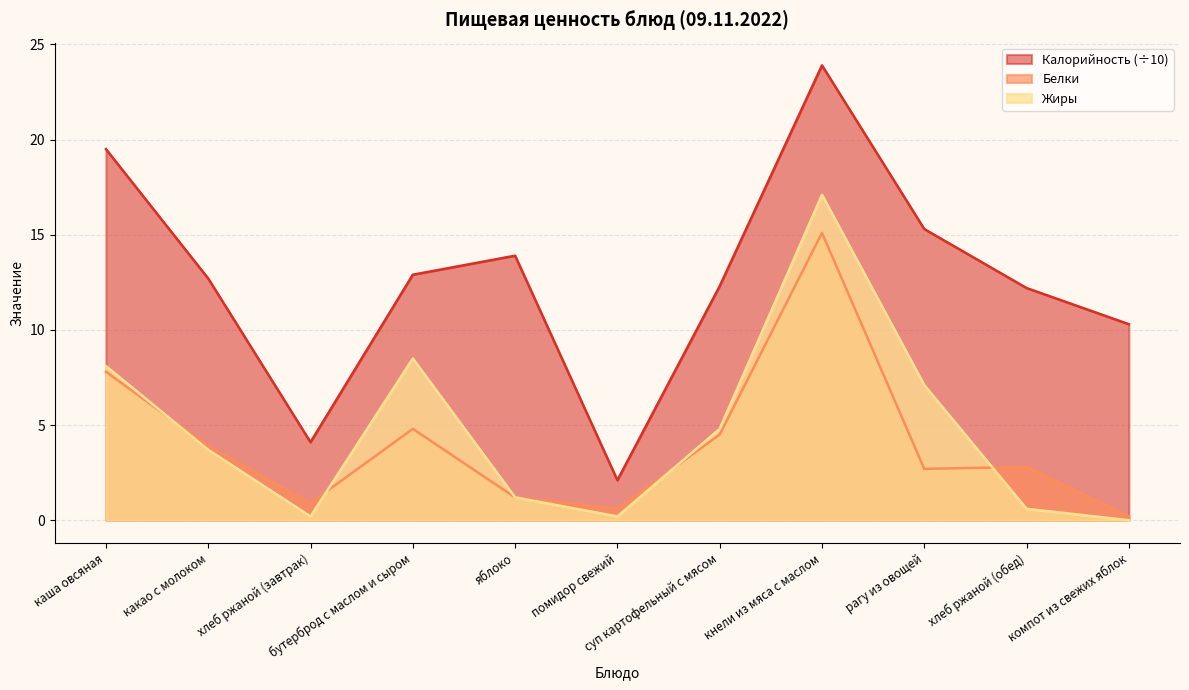

What is the sum of the Калорийность values at хлеб ржаной (обед) and каша овсяная?

31.7